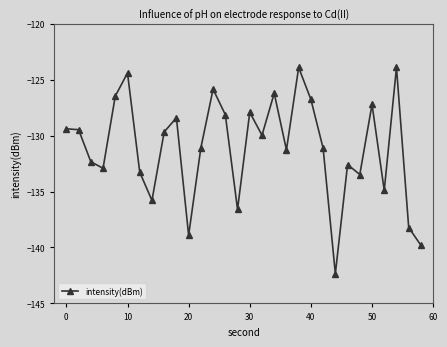

What is the value of the 27th point from the left?

-134.9